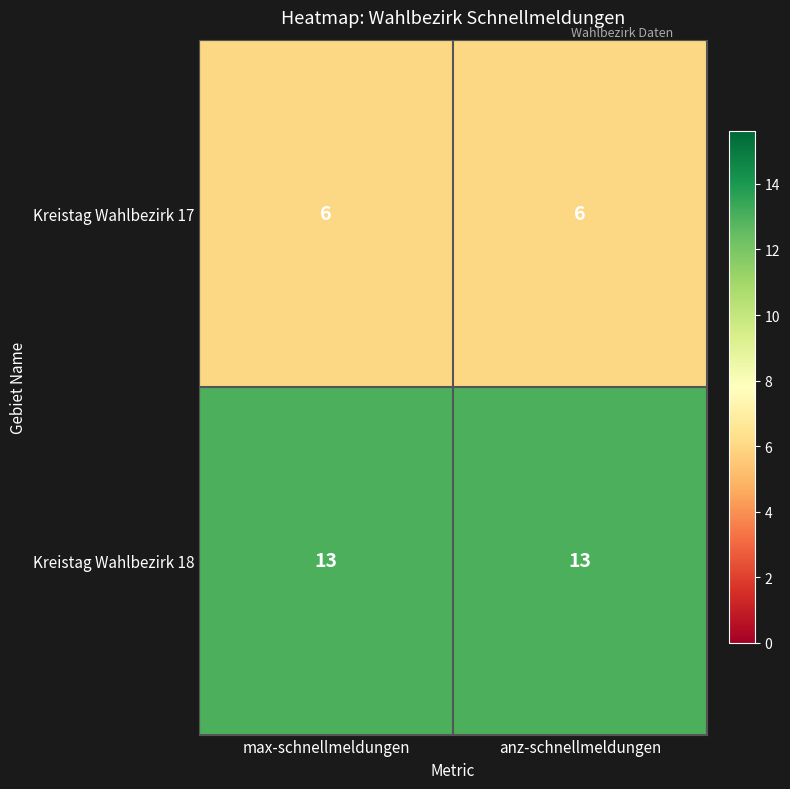

What value does the Kreistag Wahlbezirk 17 series have at max-schnellmeldungen?

6